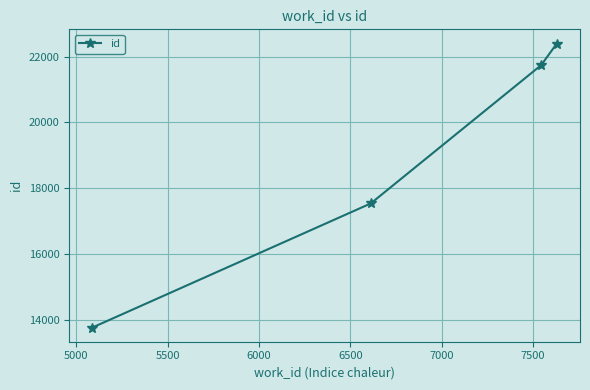

Reading left to right, transcribe all the data shown in this chart.

13758	17535	21748	22404